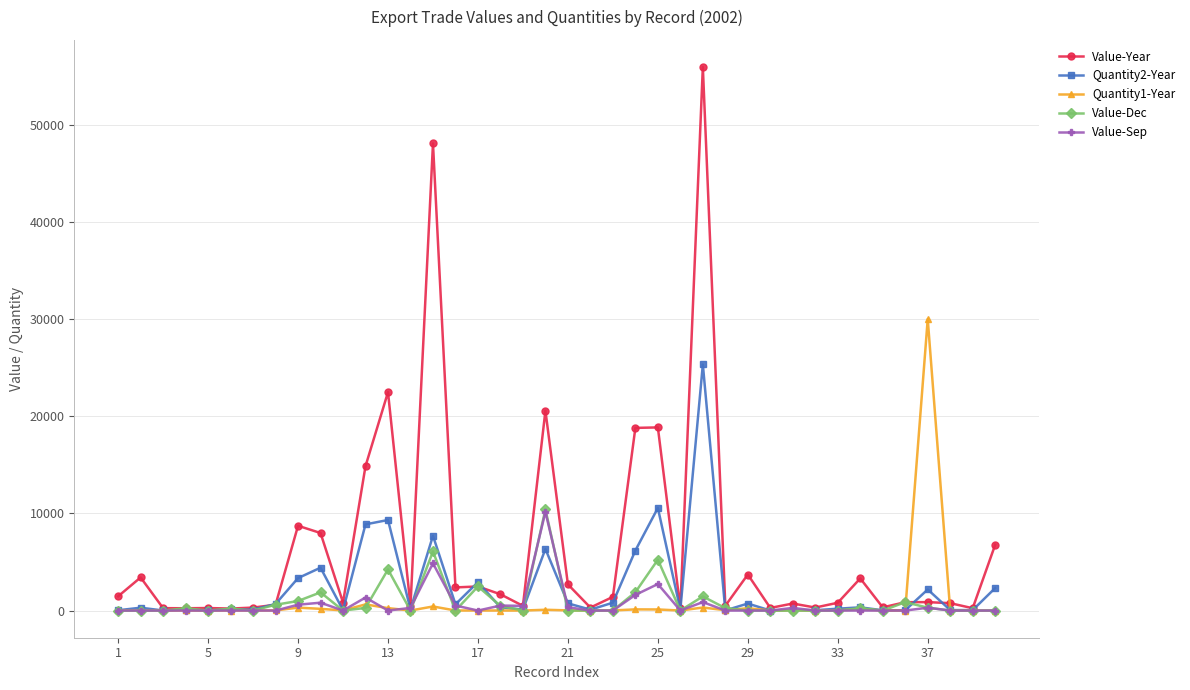

At how many categories does at least one series exceed 16930?

7